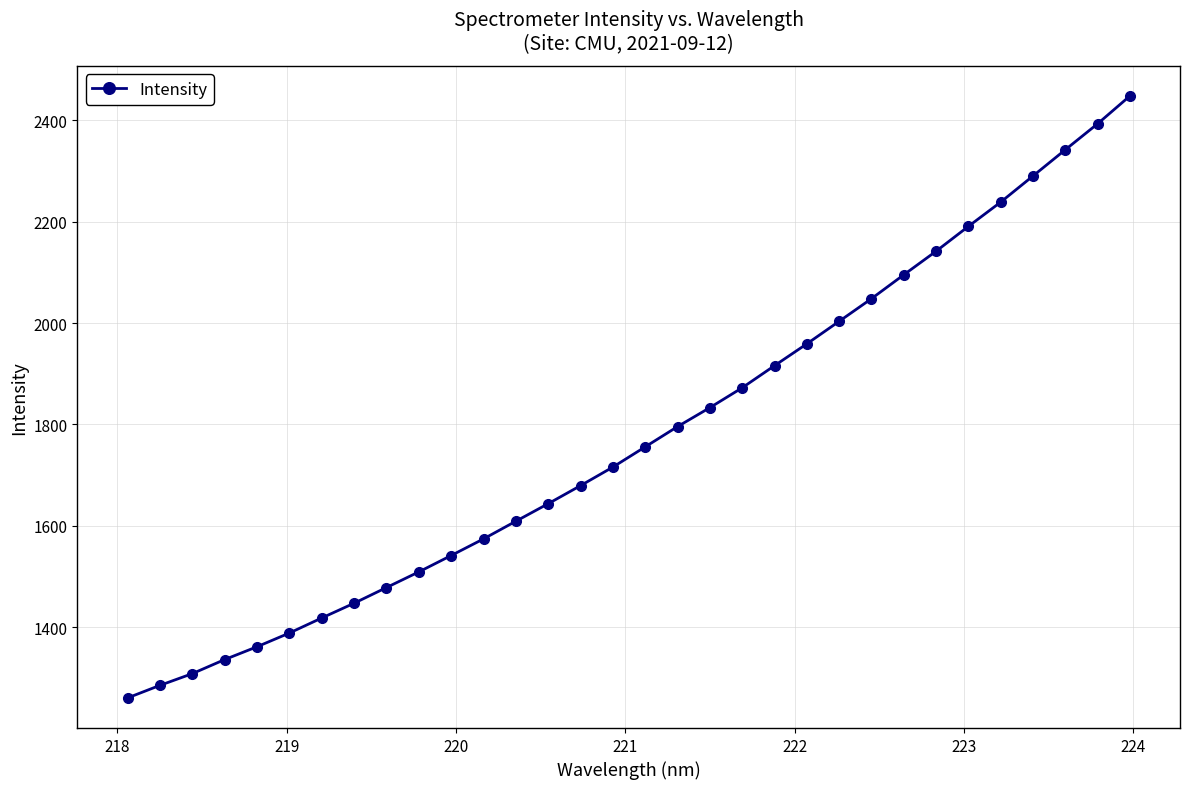

Is this an area chart (filled region under the line)?

No